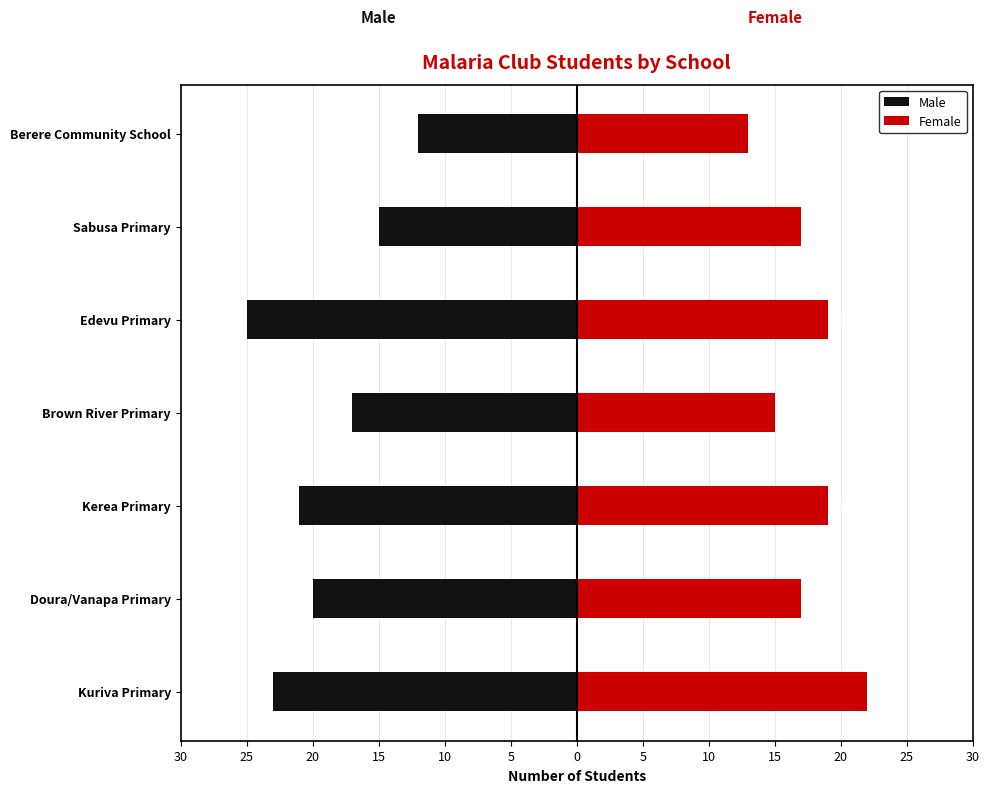

What is the difference between the highest and lowest values at Kerea Primary?

40